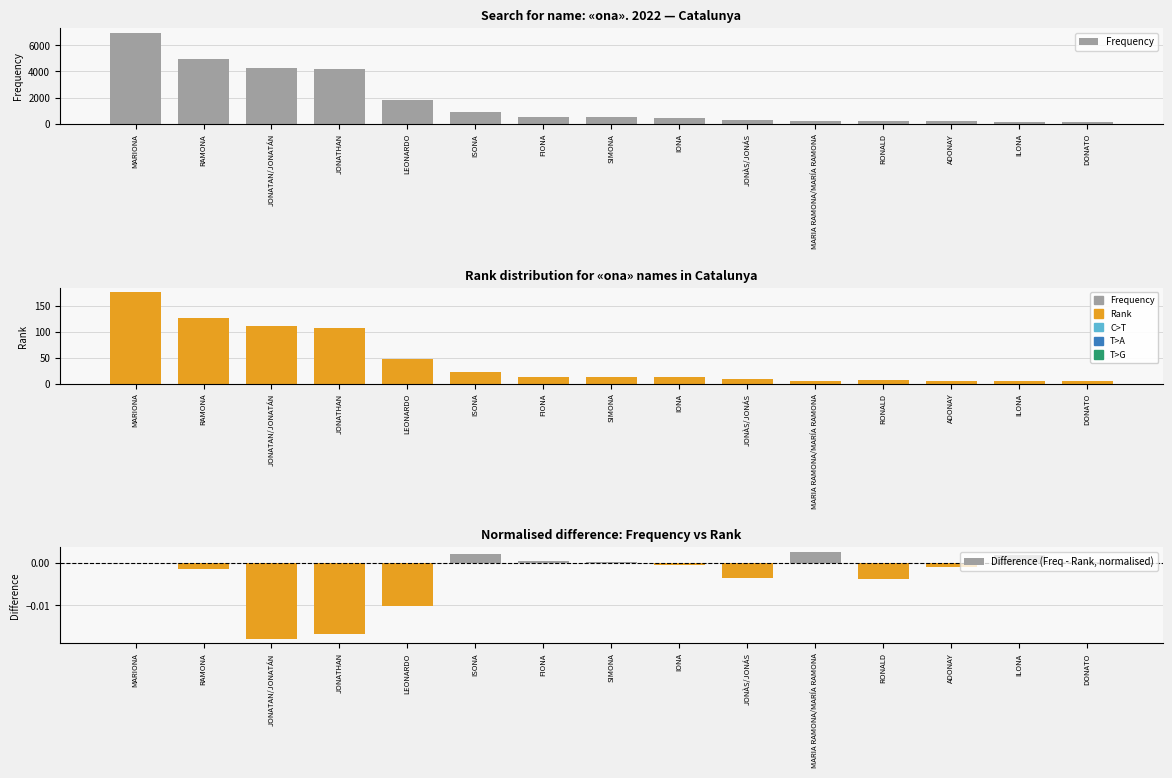

What are all the series names shown in the legend?

Frequency, Rank, Difference (Freq - Rank, normalised)